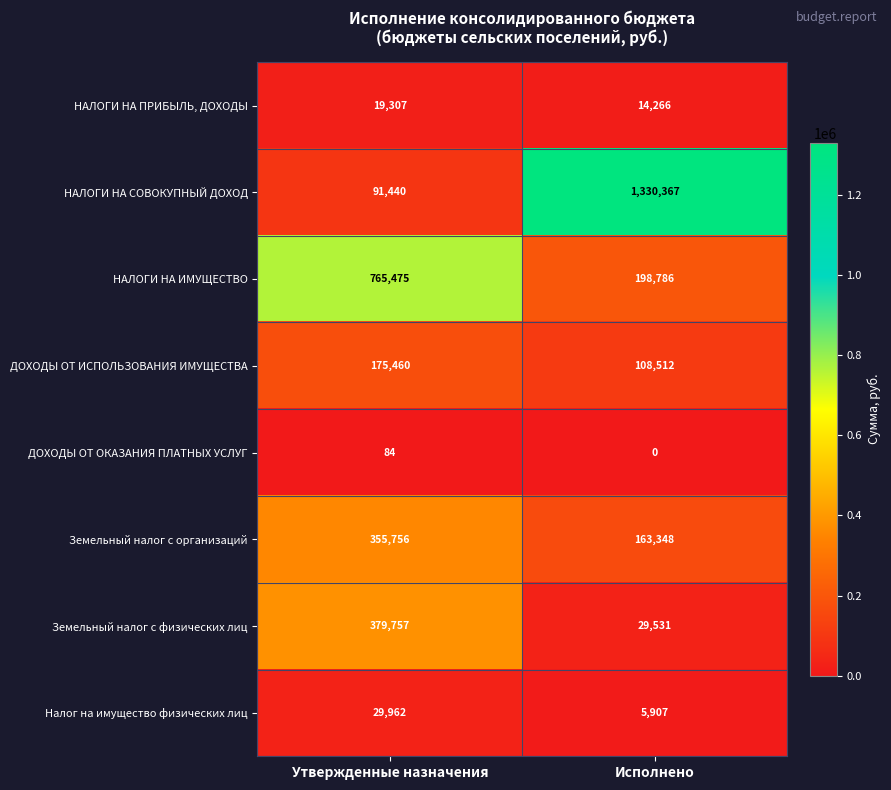

What is the lowest value of the Налог на имущество физических лиц series?

5907